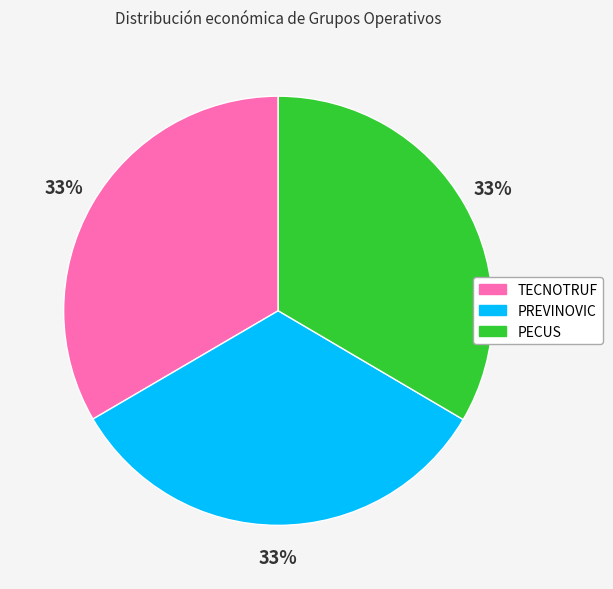

Does PREVINOVIC represent more than half of the total?

No